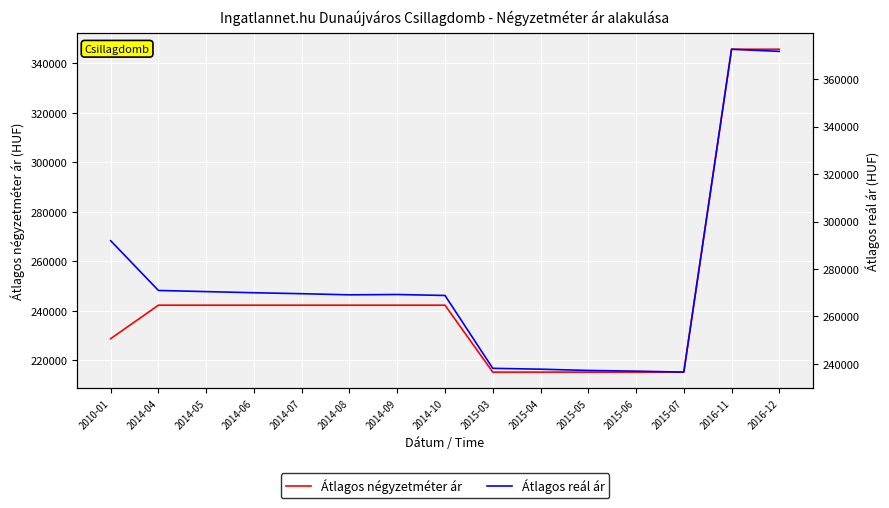

True or false: Átlagos reál ár and Átlagos négyzetméter ár cross at least once.

False